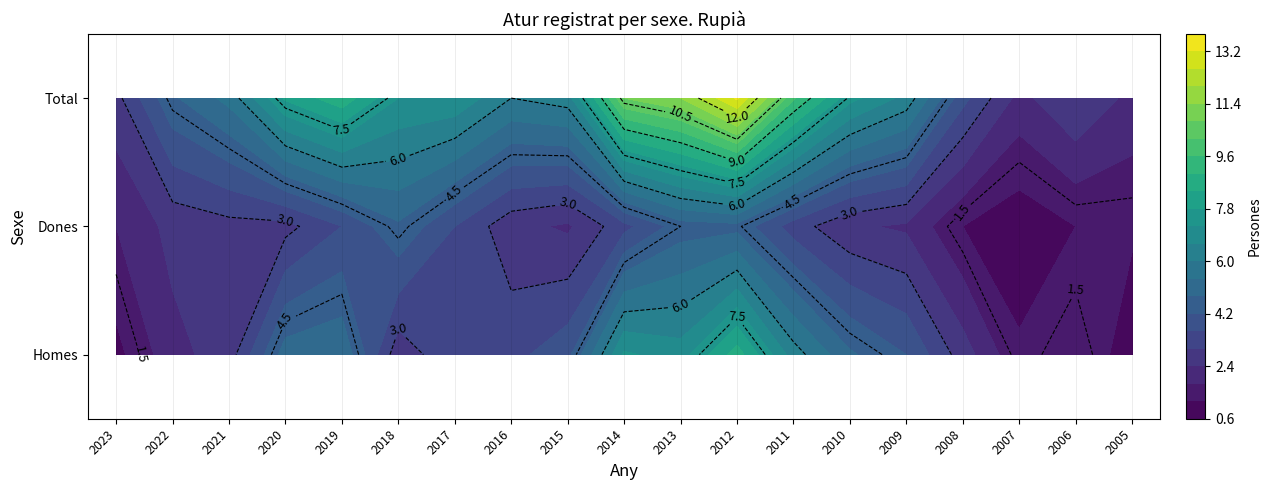

List the series in order of their peak value, highest first.

Total, Homes, Dones